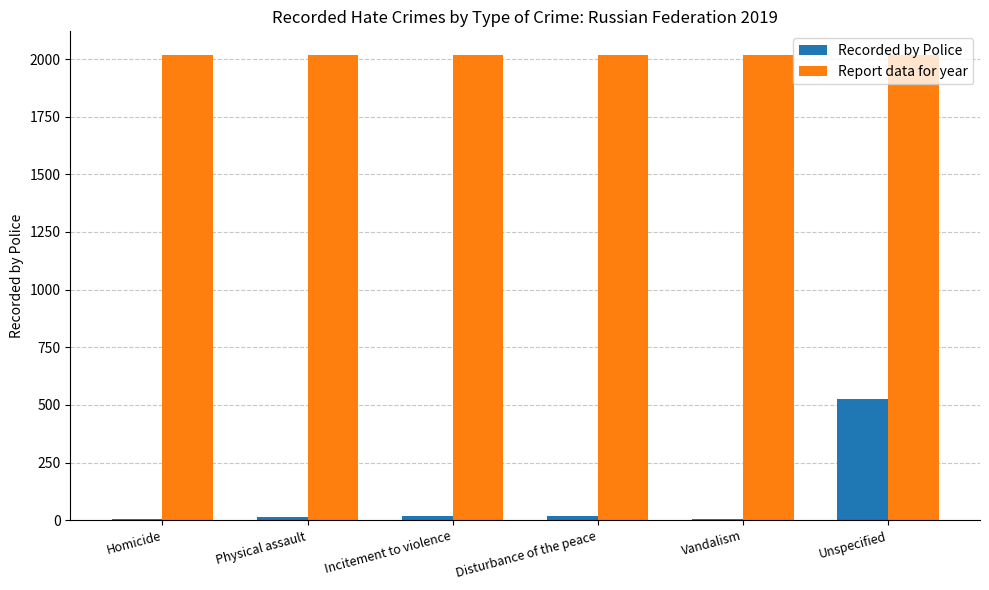

Is the value of Recorded by Police at Vandalism greater than the value of Report data for year at Vandalism?

No